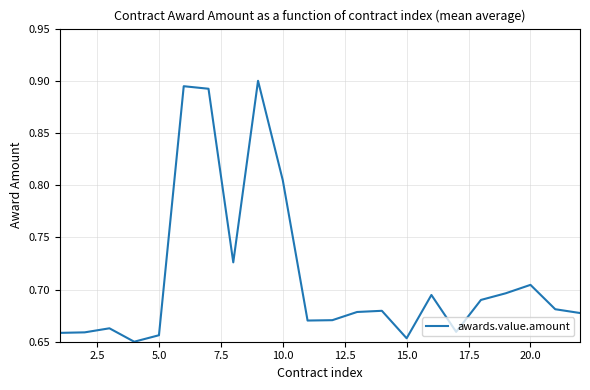

How many lines are shown in the chart?

1